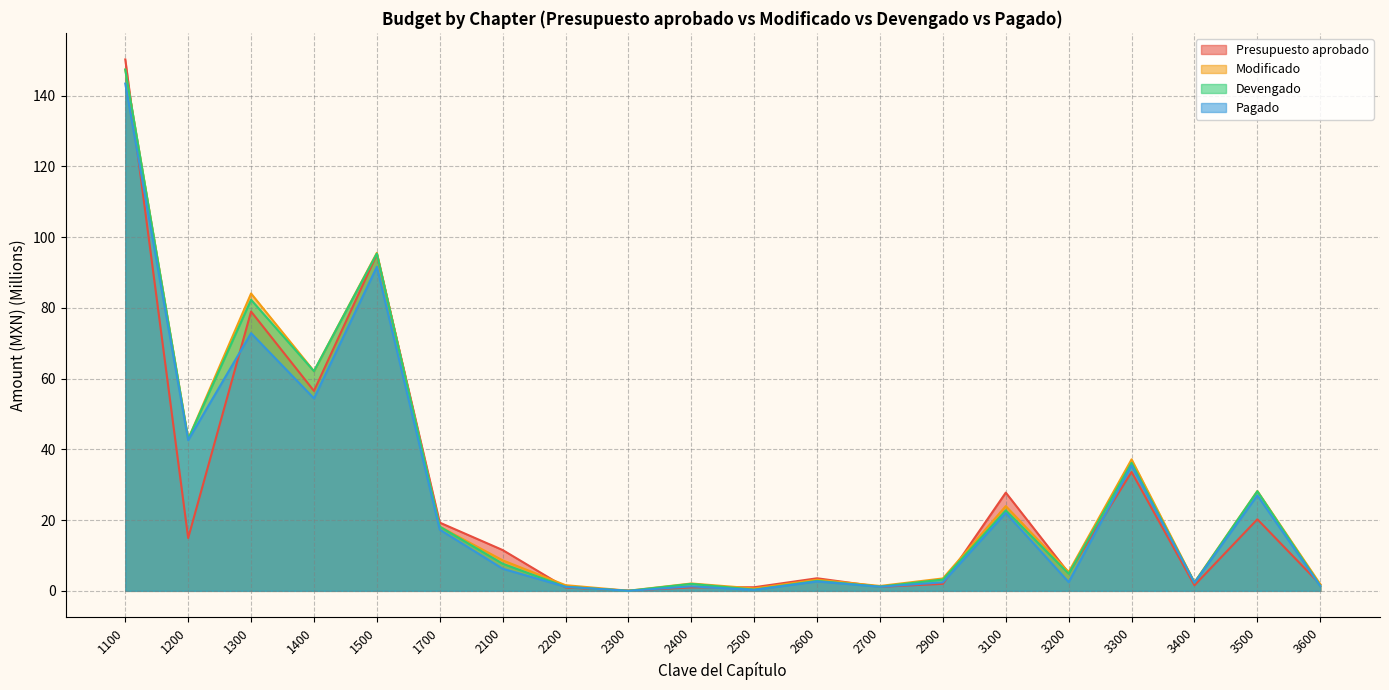

How many data points does each series have?

20